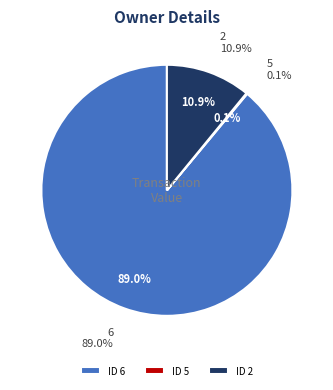

What percentage is NOT represented by 2?

89.1%